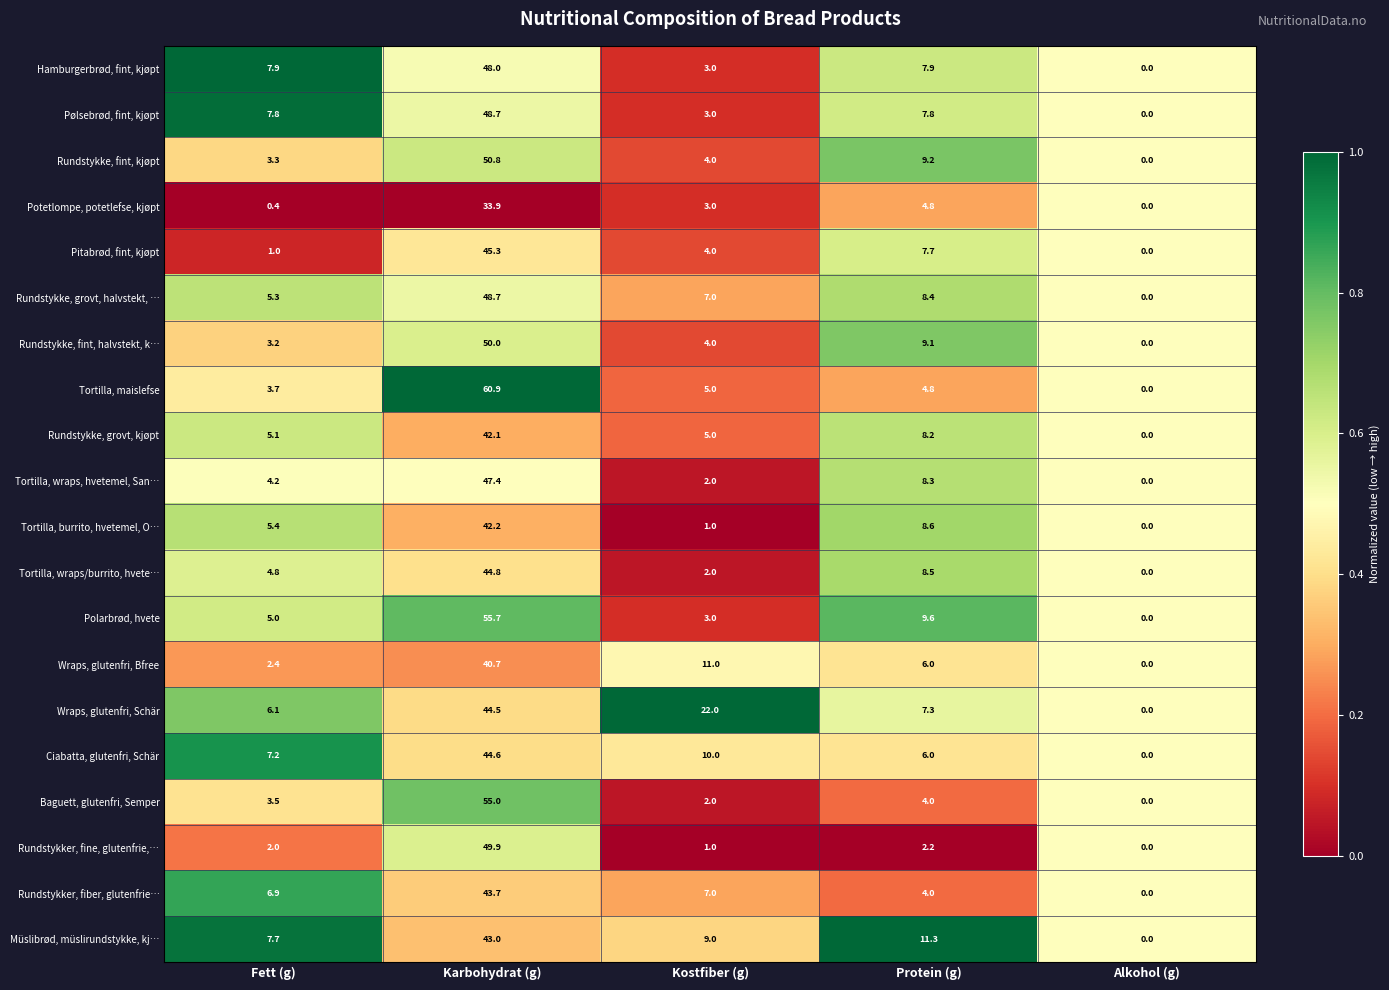

What is the greatest value displayed?

60.9